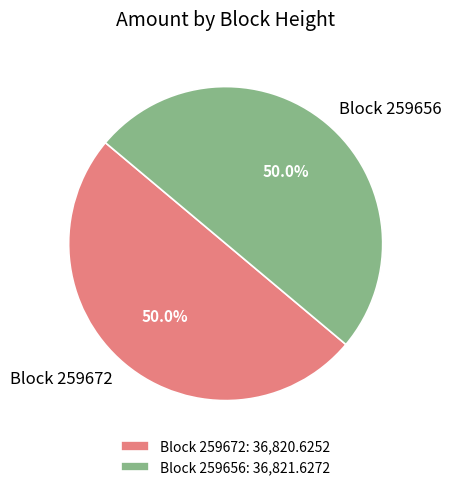

How many slices are in this pie chart?

2